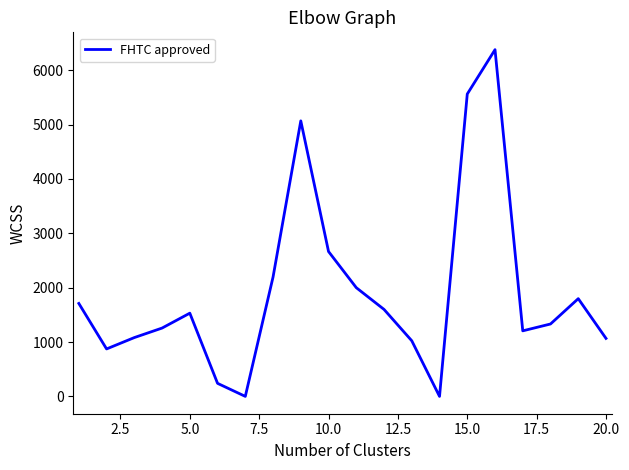

What is the difference between the maximum and minimum values?

6379